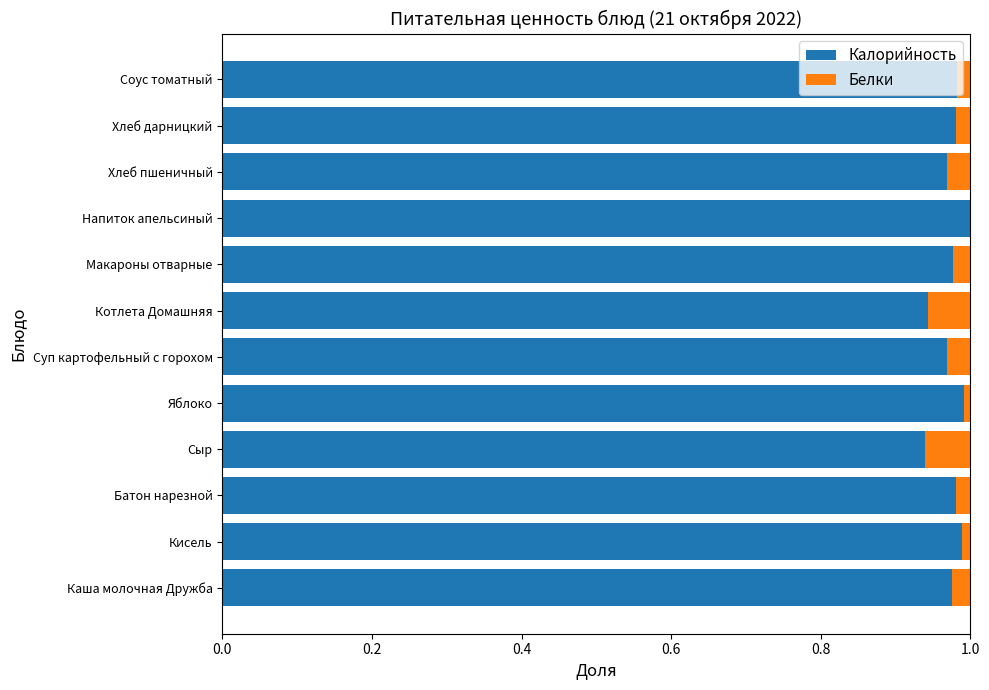

The value of Калорийность at Напиток апельсиный is 1.4. True or false?

False